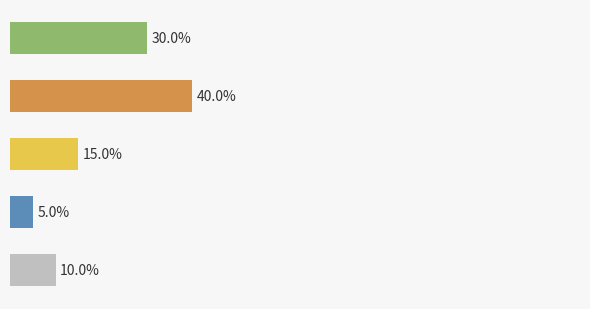

Are the bars grouped side by side (vs. stacked)?

No